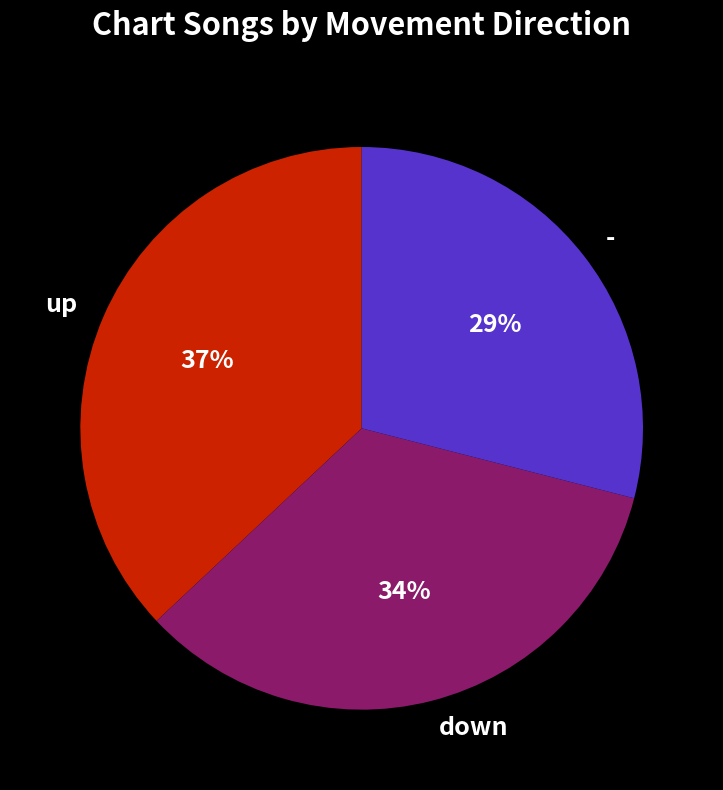

Does up represent more than half of the total?

No